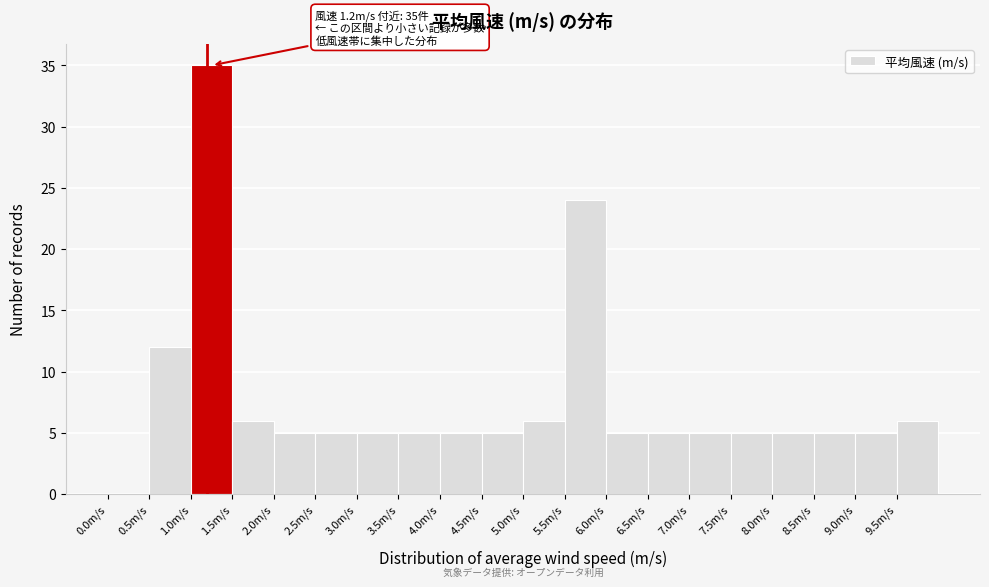

Which range on the x-axis has the tallest bar?

1.0 to 1.5